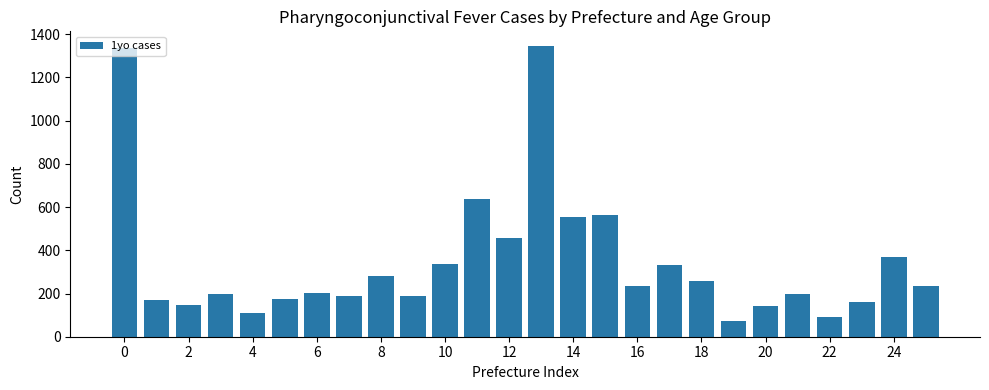

What is the value of the 1st bar from the left?

1337